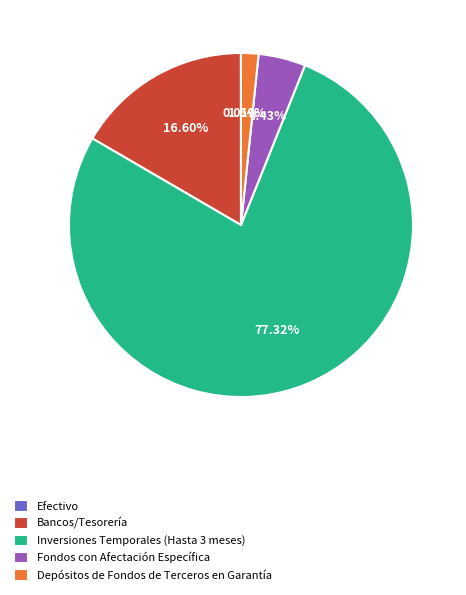

Which category accounts for the majority?

Inversiones Temporales (Hasta 3 meses)